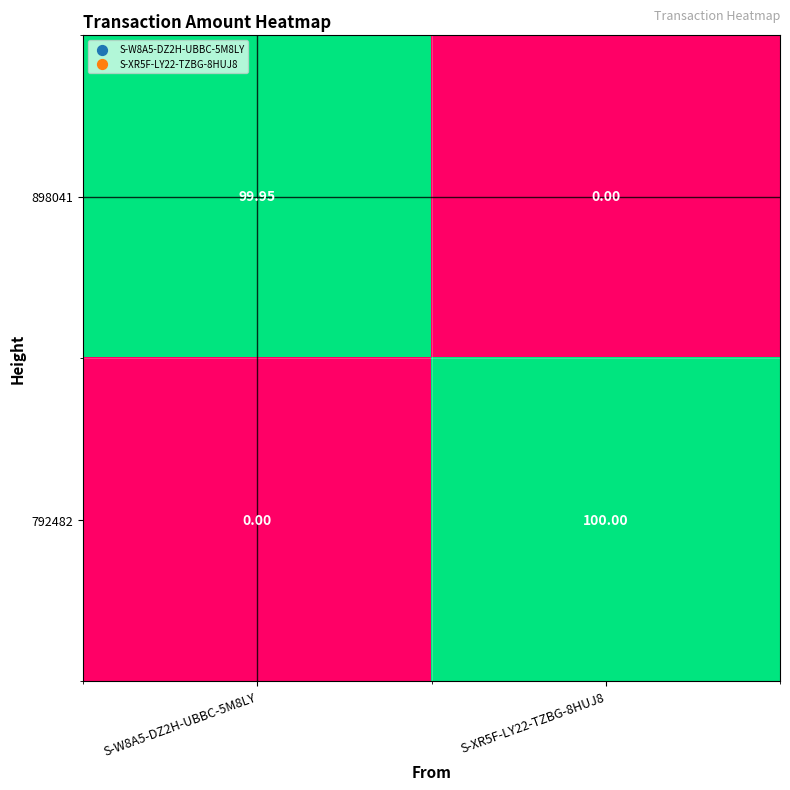

Is the value of 792482 at S-XR5F-LY22-TZBG-8HUJ8 greater than the value of 898041 at S-XR5F-LY22-TZBG-8HUJ8?

Yes